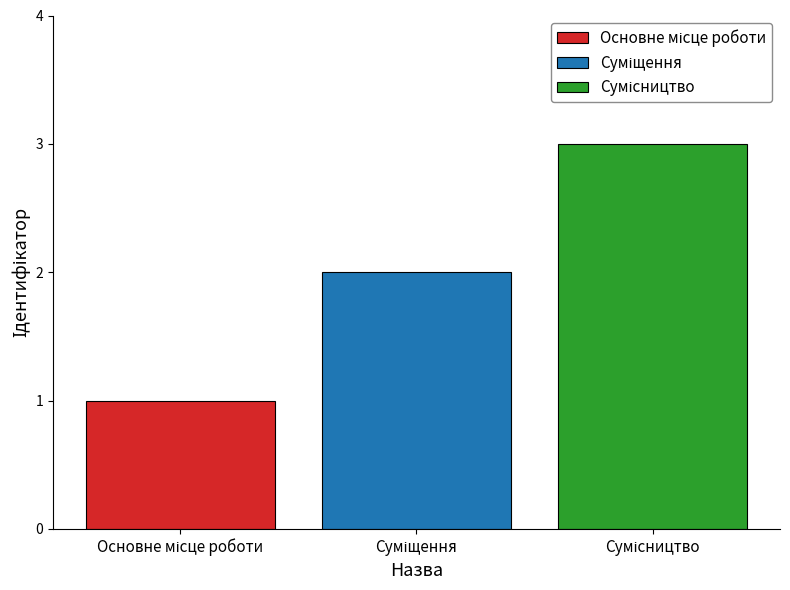

What is the maximum value shown in the chart?

3